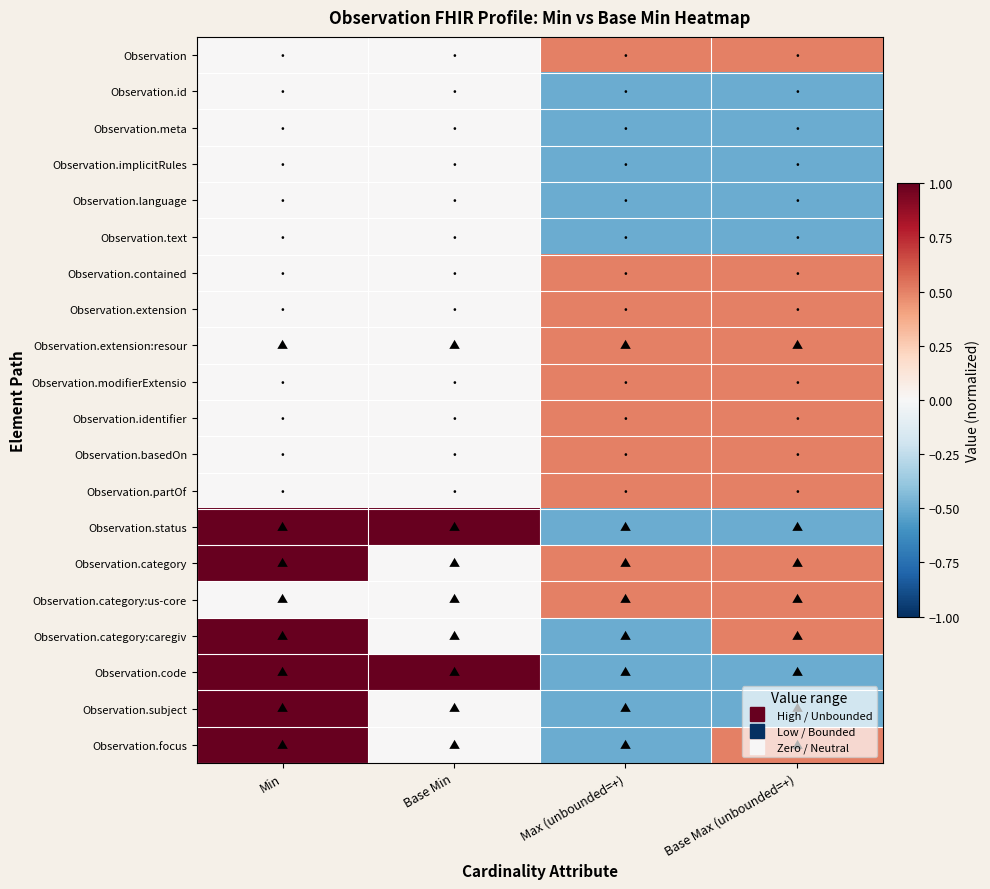

Reading right to left, list all the values displayed in this chart.

Observation: Base Max (unbounded=+)=0.5	Max (unbounded=+)=0.5	Base Min=0.0	Min=0.0
Observation.id: Base Max (unbounded=+)=-0.5	Max (unbounded=+)=-0.5	Base Min=0.0	Min=0.0
Observation.meta: Base Max (unbounded=+)=-0.5	Max (unbounded=+)=-0.5	Base Min=0.0	Min=0.0
Observation.implicitRules: Base Max (unbounded=+)=-0.5	Max (unbounded=+)=-0.5	Base Min=0.0	Min=0.0
Observation.language: Base Max (unbounded=+)=-0.5	Max (unbounded=+)=-0.5	Base Min=0.0	Min=0.0
Observation.text: Base Max (unbounded=+)=-0.5	Max (unbounded=+)=-0.5	Base Min=0.0	Min=0.0
Observation.contained: Base Max (unbounded=+)=0.5	Max (unbounded=+)=0.5	Base Min=0.0	Min=0.0
Observation.extension: Base Max (unbounded=+)=0.5	Max (unbounded=+)=0.5	Base Min=0.0	Min=0.0
Observation.extension:resour: Base Max (unbounded=+)=0.5	Max (unbounded=+)=0.5	Base Min=0.0	Min=0.0
Observation.modifierExtensio: Base Max (unbounded=+)=0.5	Max (unbounded=+)=0.5	Base Min=0.0	Min=0.0
Observation.identifier: Base Max (unbounded=+)=0.5	Max (unbounded=+)=0.5	Base Min=0.0	Min=0.0
Observation.basedOn: Base Max (unbounded=+)=0.5	Max (unbounded=+)=0.5	Base Min=0.0	Min=0.0
Observation.partOf: Base Max (unbounded=+)=0.5	Max (unbounded=+)=0.5	Base Min=0.0	Min=0.0
Observation.status: Base Max (unbounded=+)=-0.5	Max (unbounded=+)=-0.5	Base Min=1.0	Min=1.0
Observation.category: Base Max (unbounded=+)=0.5	Max (unbounded=+)=0.5	Base Min=0.0	Min=1.0
Observation.category:us-core: Base Max (unbounded=+)=0.5	Max (unbounded=+)=0.5	Base Min=0.0	Min=0.0
Observation.category:caregiv: Base Max (unbounded=+)=0.5	Max (unbounded=+)=-0.5	Base Min=0.0	Min=1.0
Observation.code: Base Max (unbounded=+)=-0.5	Max (unbounded=+)=-0.5	Base Min=1.0	Min=1.0
Observation.subject: Base Max (unbounded=+)=-0.5	Max (unbounded=+)=-0.5	Base Min=0.0	Min=1.0
Observation.focus: Base Max (unbounded=+)=0.5	Max (unbounded=+)=-0.5	Base Min=0.0	Min=1.0